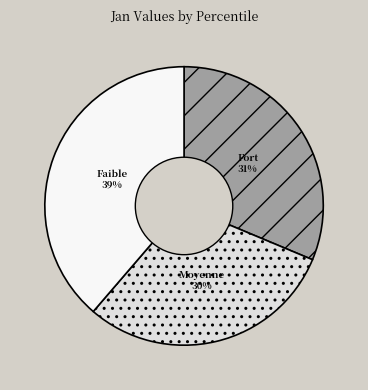

To the nearest percent, what is the difference between the largest and smallest slice percentages?

9%